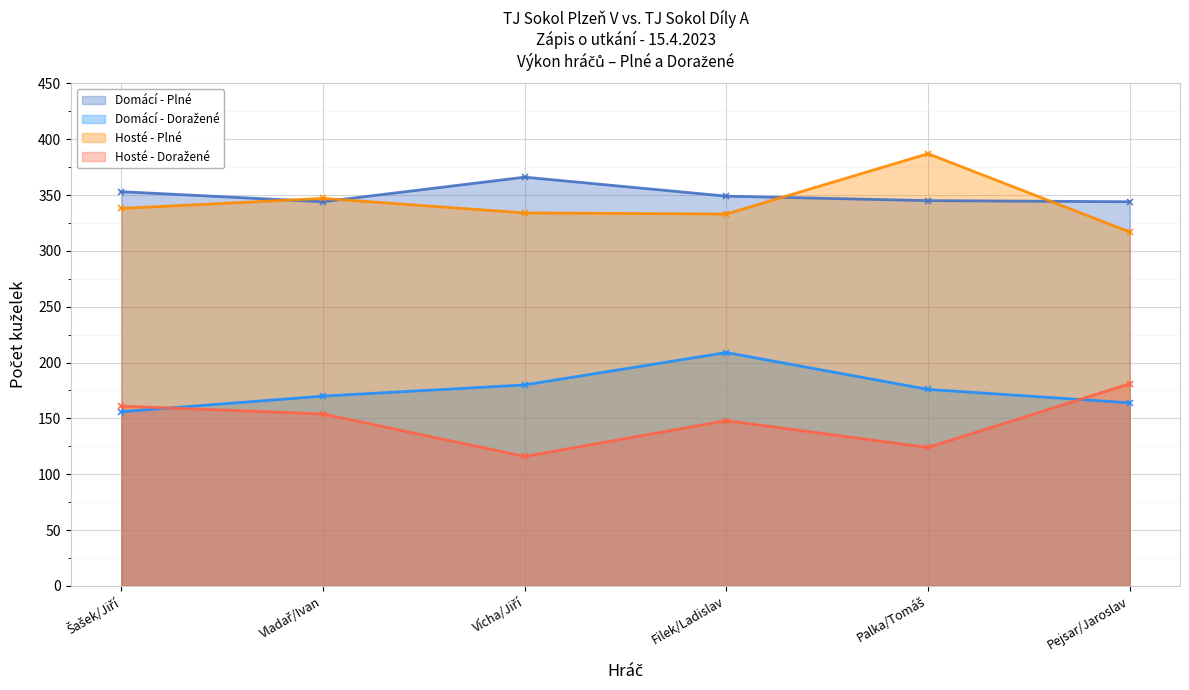

Rank the categories by Hosté - Plné value from highest to lowest.

Palka/Tomáš, Vladař/Ivan, Šašek/Jiří, Vícha/Jiří, Filek/Ladislav, Pejsar/Jaroslav